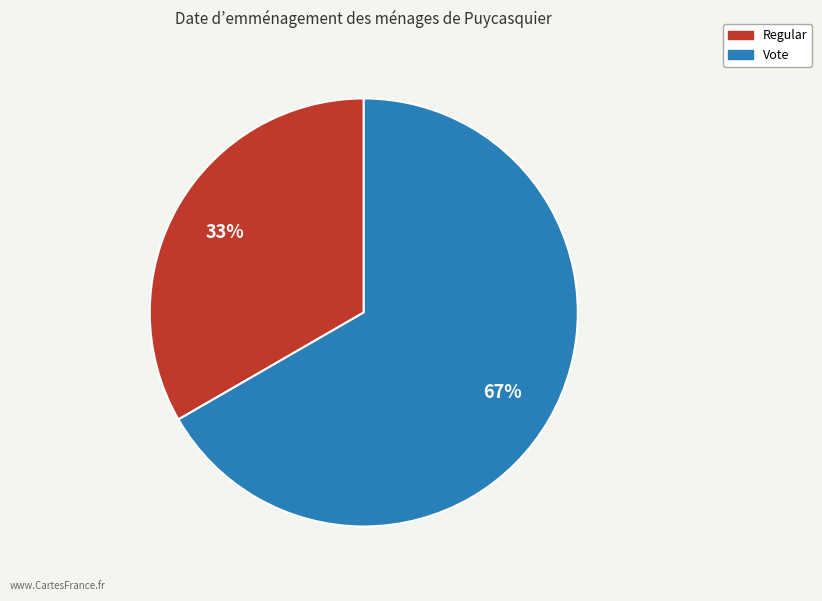

To the nearest percent, what portion does Regular represent?

33%